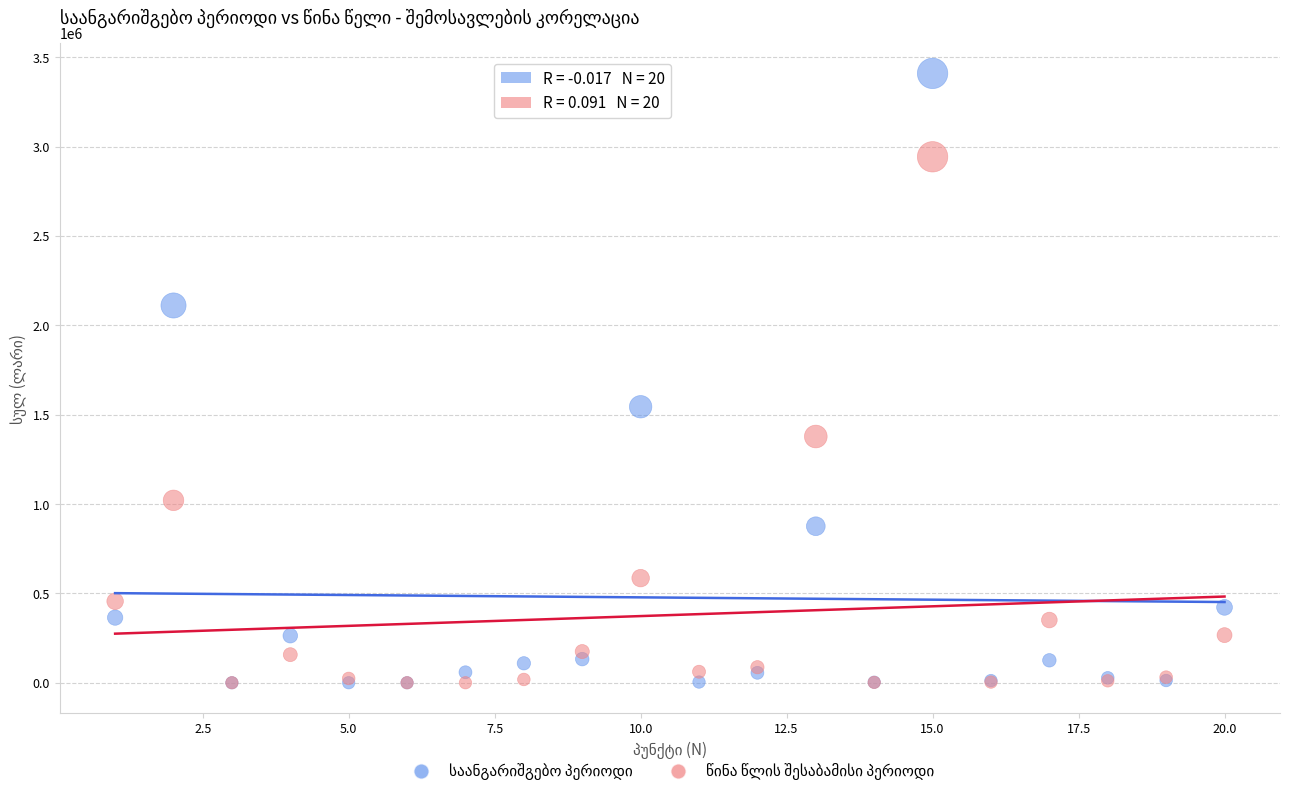

Across all series, what Y value is closest to 1704517?

1544066.6